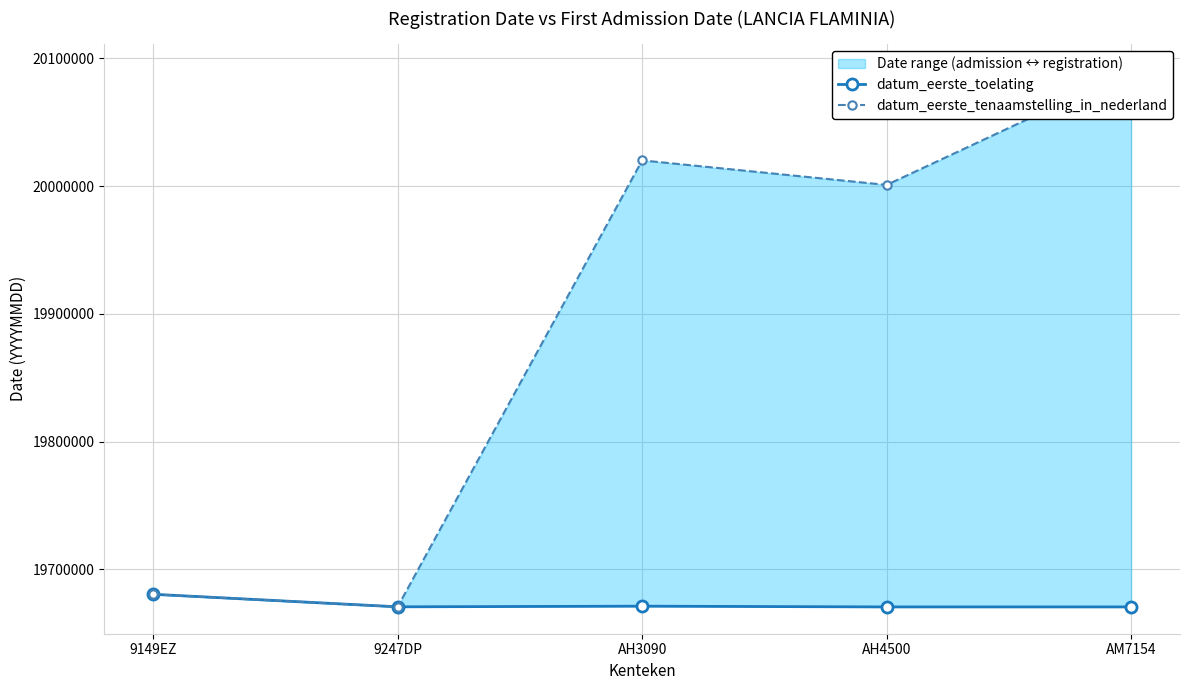

What is the value of the datum_eerste_tenaamstelling_in_nederland point at the 1st from the left?

19680520